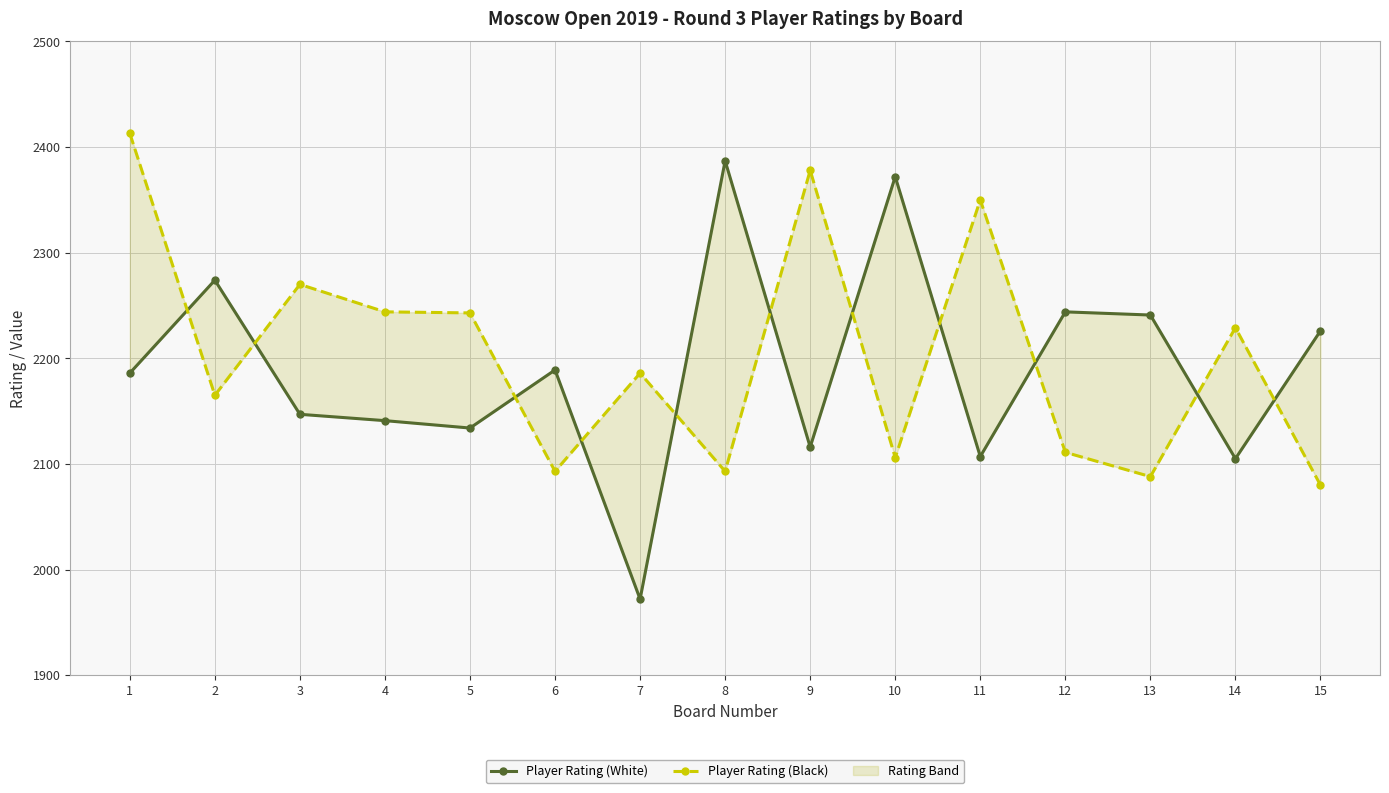

Which category has the lowest value in the Player Rating (Black) series?

15